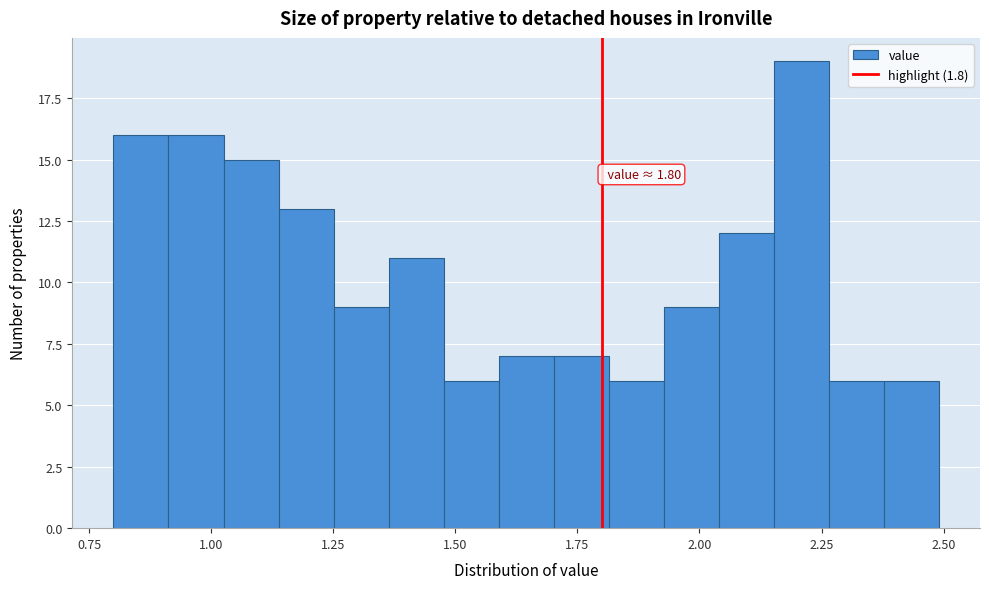

Read against the x-axis, roughly where is the centre of the tallest bar?

2.20